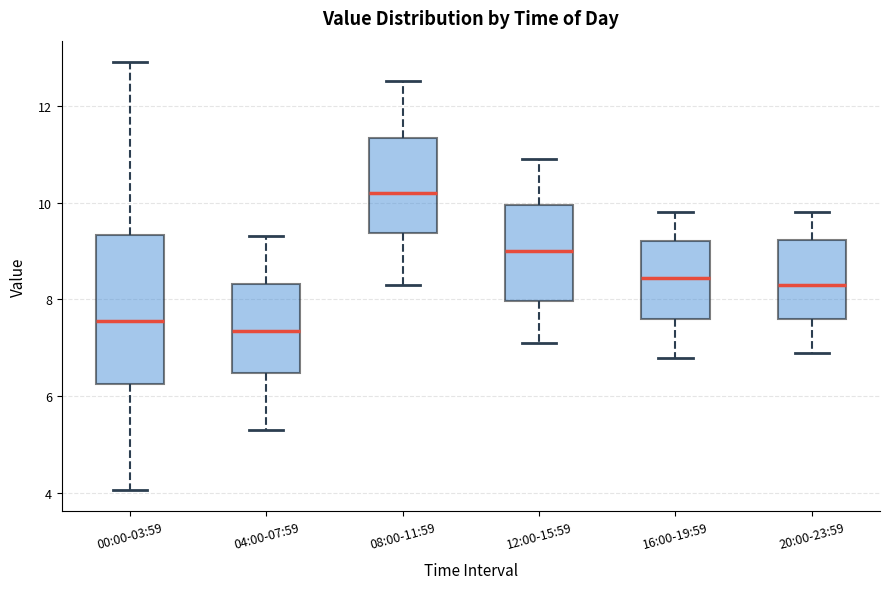

Reading left to right, transcribe this box plot: for each box, give where its median line is, the range the box spans, and where its two whiskers end, as read against the y-axis. The values are not printed on the chart, so give them approximately, as read against the axis.

00:00-03:59: median 7.6, box 6.2 to 9.4, whiskers 4.0 to 13.0
04:00-07:59: median 7.4, box 6.4 to 8.4, whiskers 5.4 to 9.4
08:00-11:59: median 10.2, box 9.4 to 11.4, whiskers 8.4 to 12.6
12:00-15:59: median 9.0, box 8.0 to 10.0, whiskers 7.2 to 11.0
16:00-19:59: median 8.4, box 7.6 to 9.2, whiskers 6.8 to 9.8
20:00-23:59: median 8.4, box 7.6 to 9.2, whiskers 7.0 to 9.8